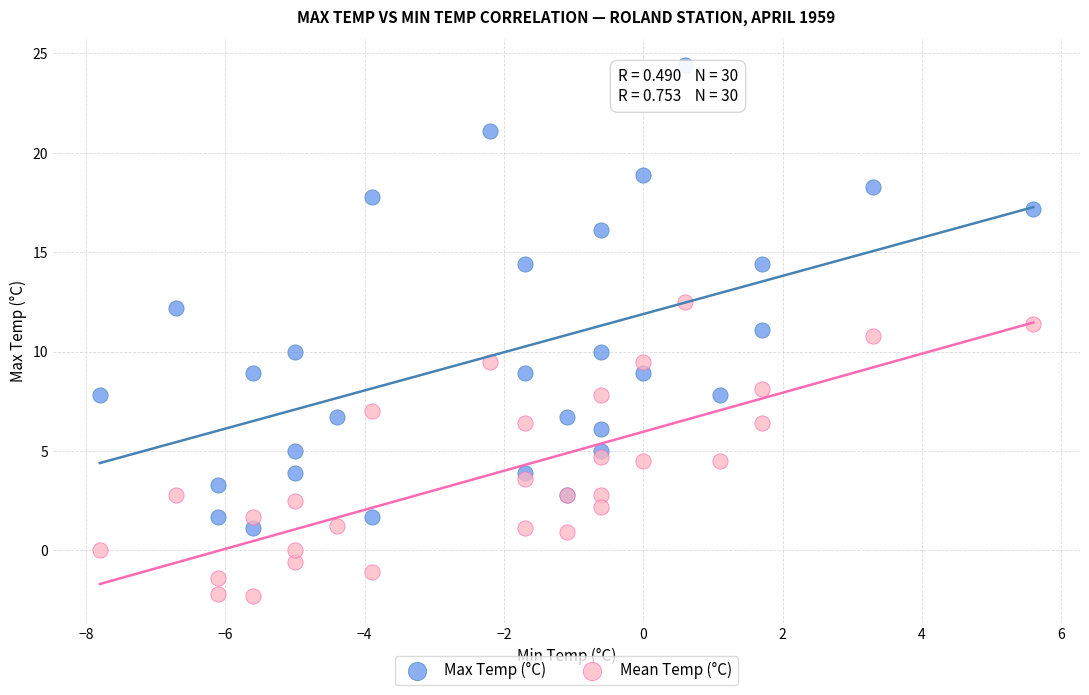

What is the X range (max minus min) for the scatter plot?

13.4